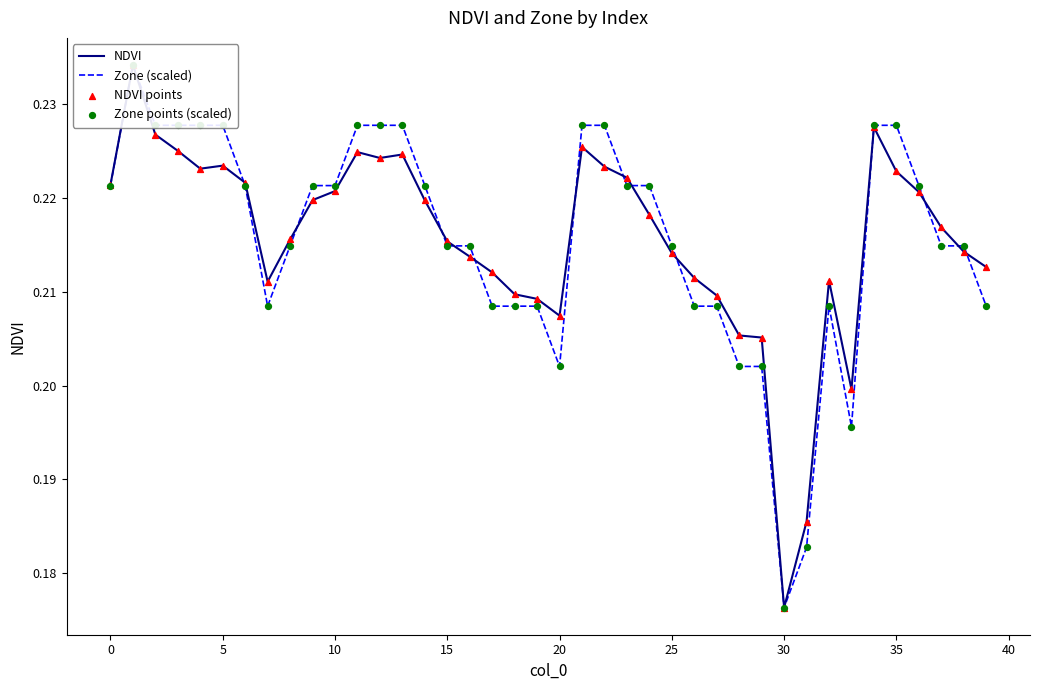

At how many categories does at least one series exceed 0?

40